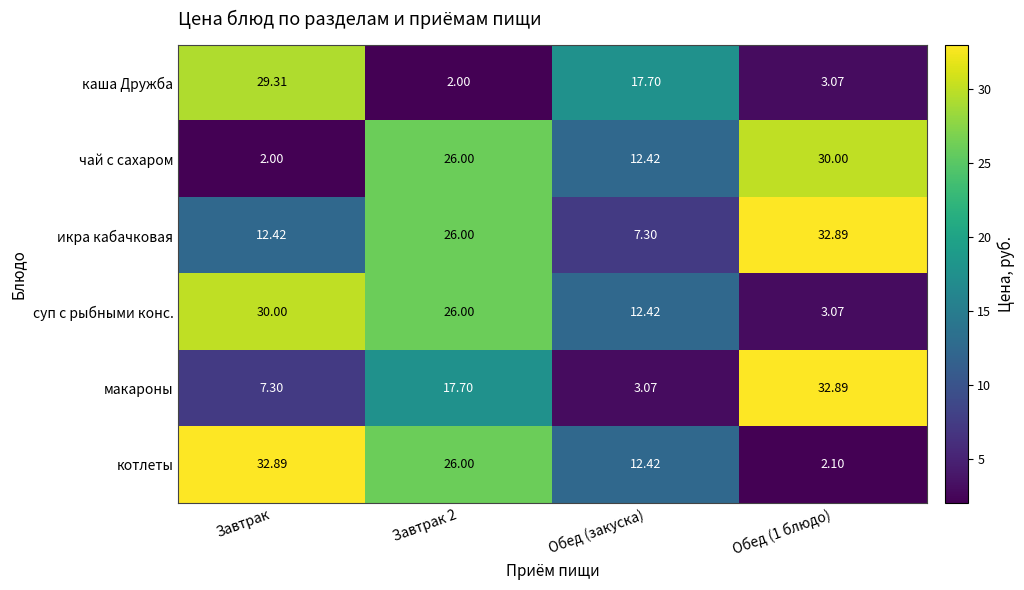

What is the total value across all series at Завтрак 2?

123.7